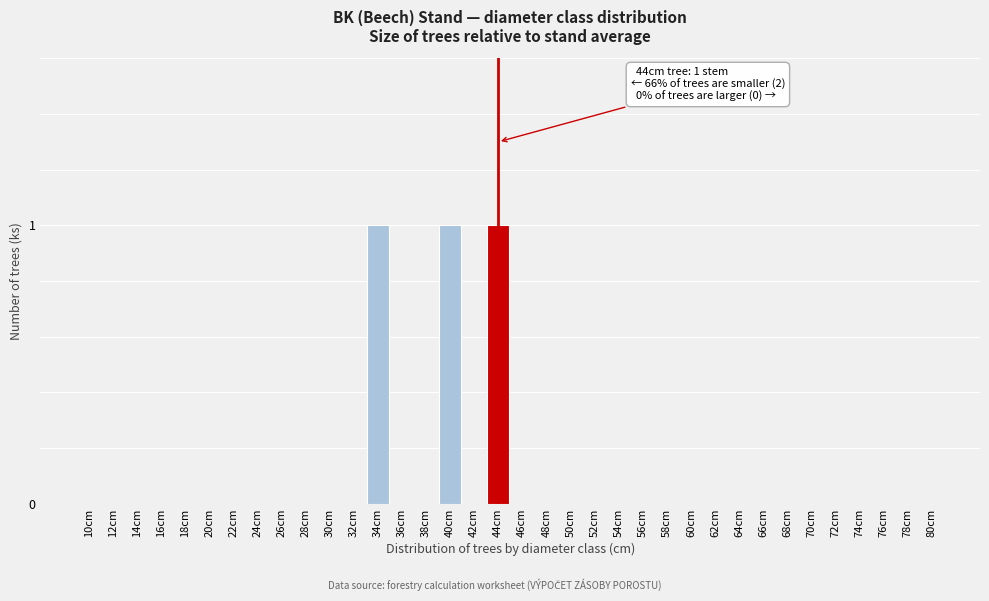

What is the sum of all values?

3